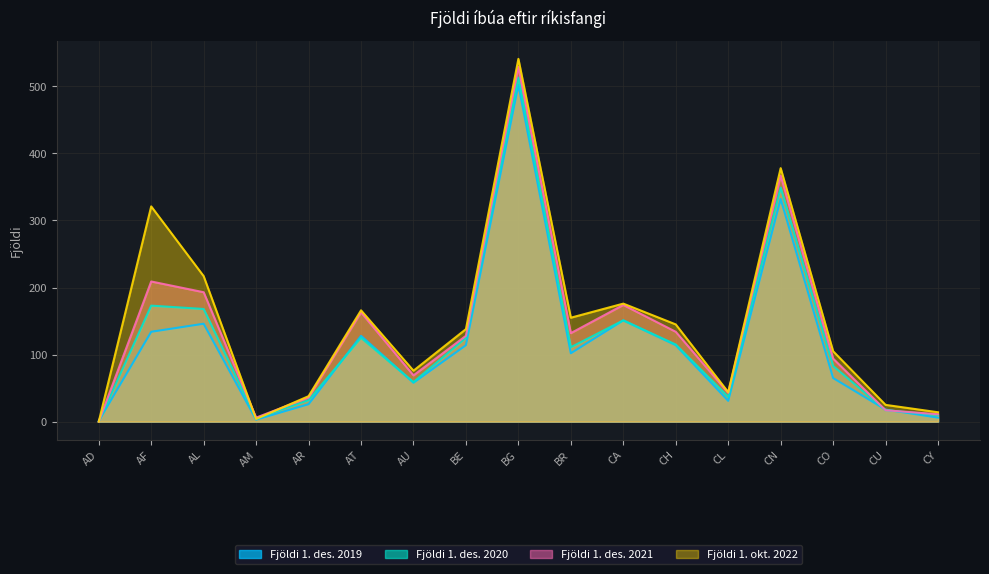

True or false: Fjöldi 1. des. 2019 has a value of 114 at CH.

True